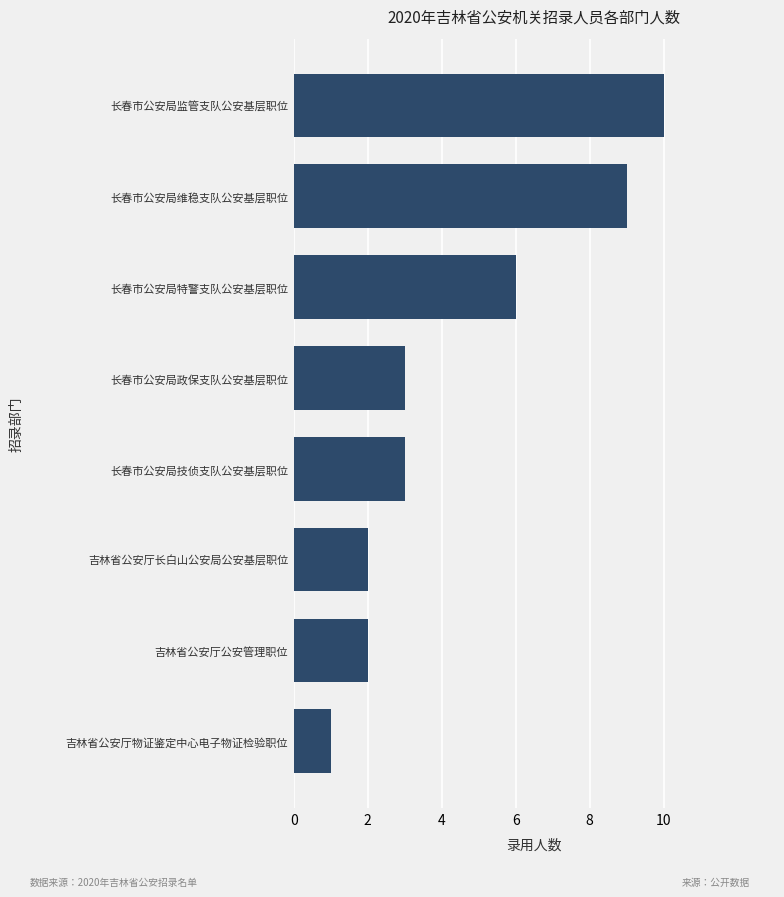

How many series are shown in this chart?

1